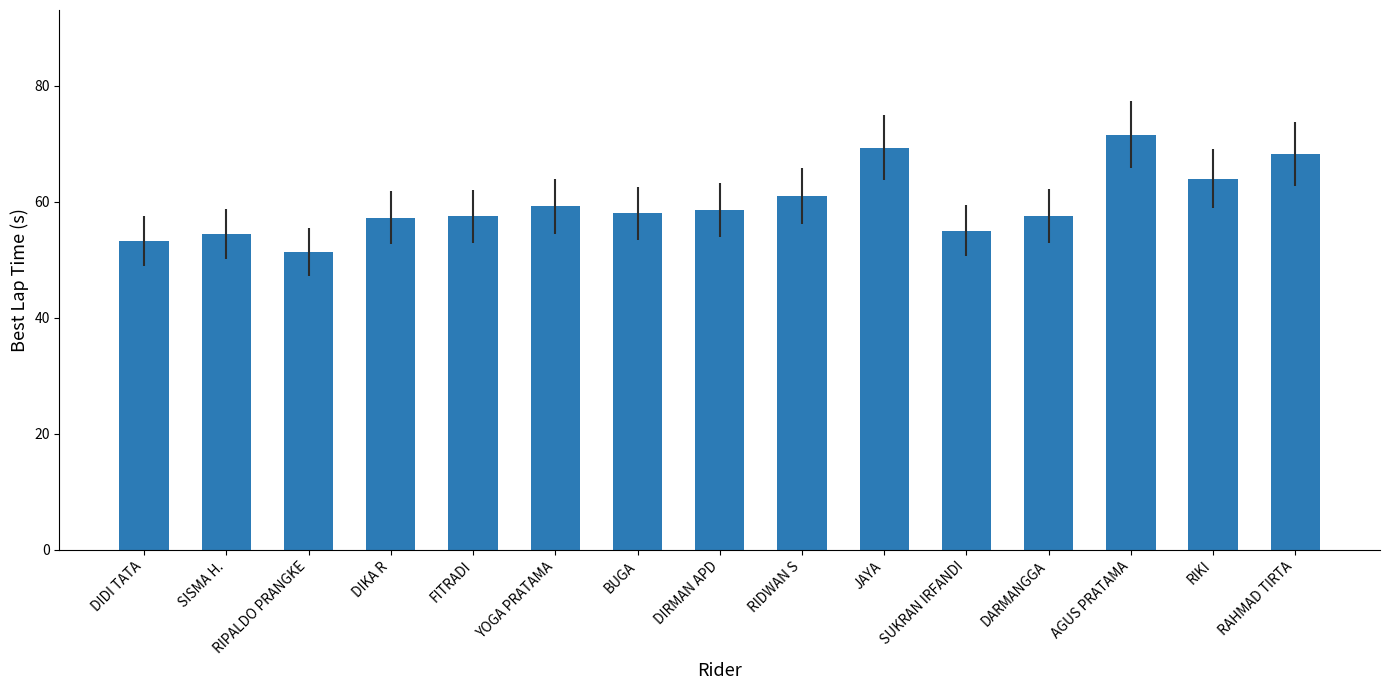

What position from the right is DARMANGGA?

4